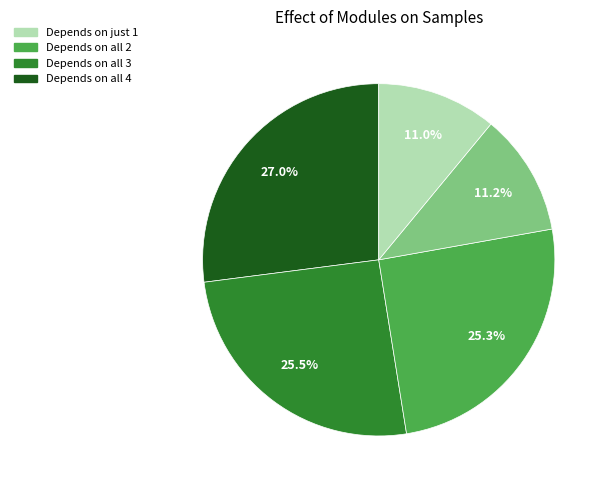

Is there any slice that represents more than half of the pie?

No